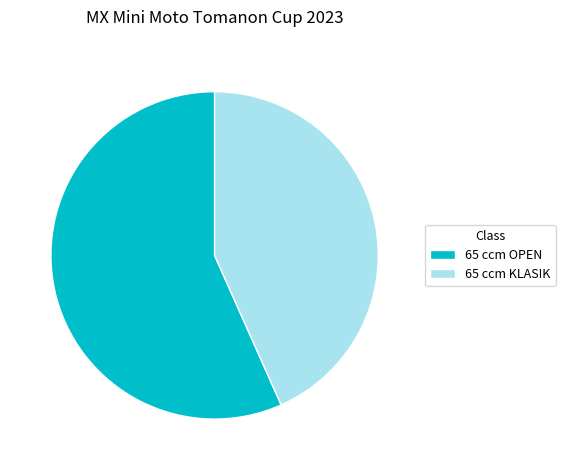

Which slice is the largest?

65 ccm OPEN